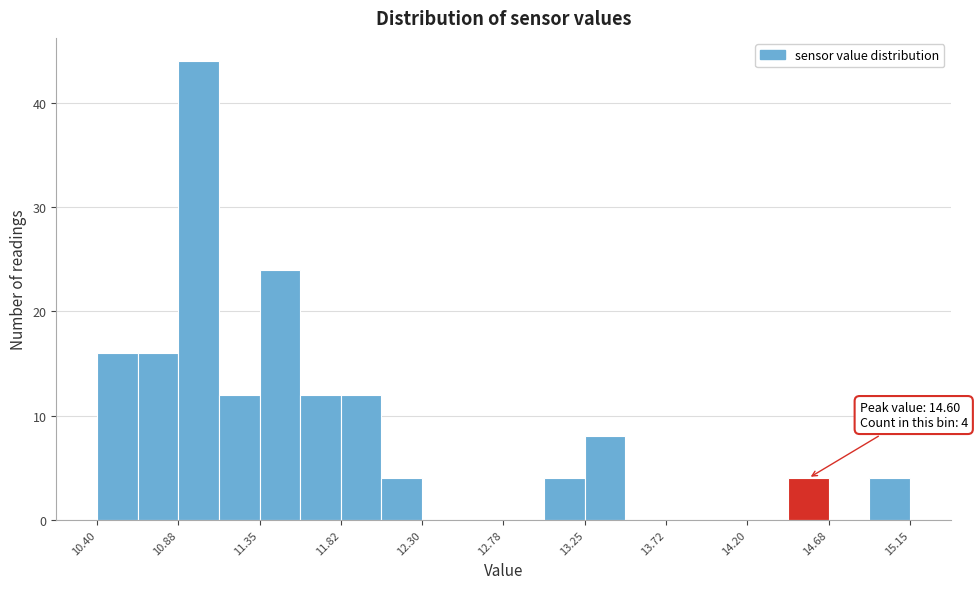

Over which range of the x-axis is the bar tallest?

10.90 to 11.10